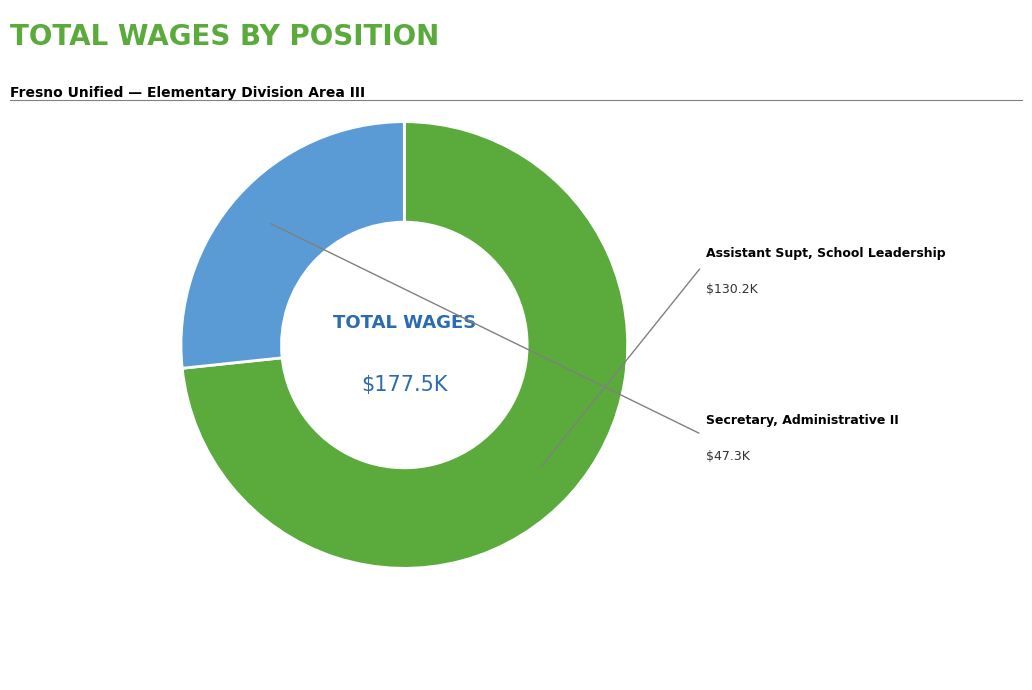

True or false: Secretary, Administrative II accounts for 27% of the total.

True